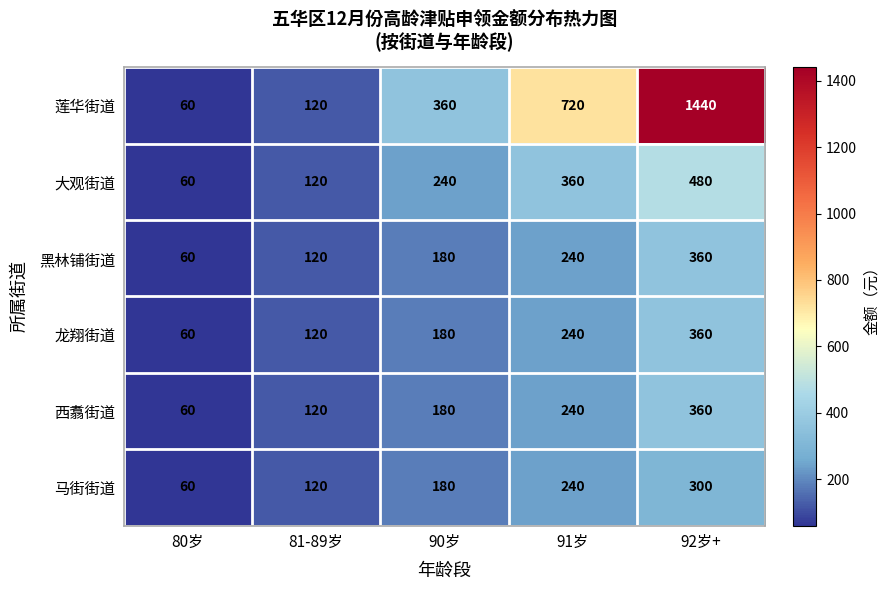

Which series has the largest range (max minus min)?

莲华街道